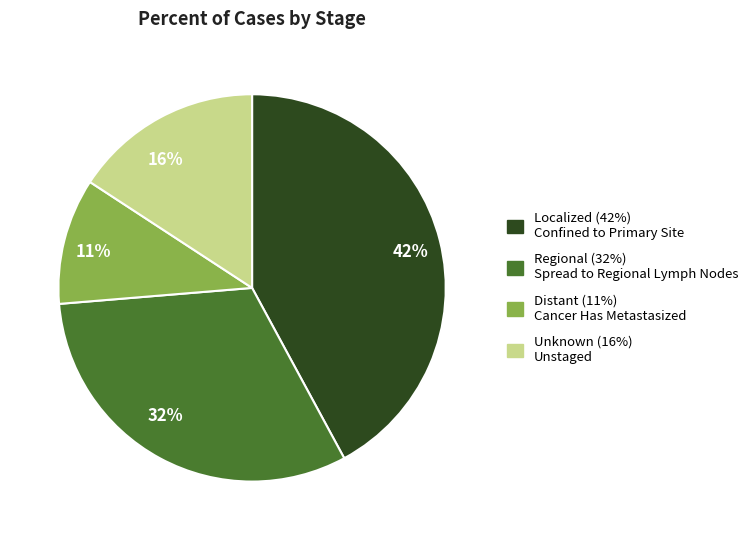

To the nearest percent, what is the average slice percentage?

25%